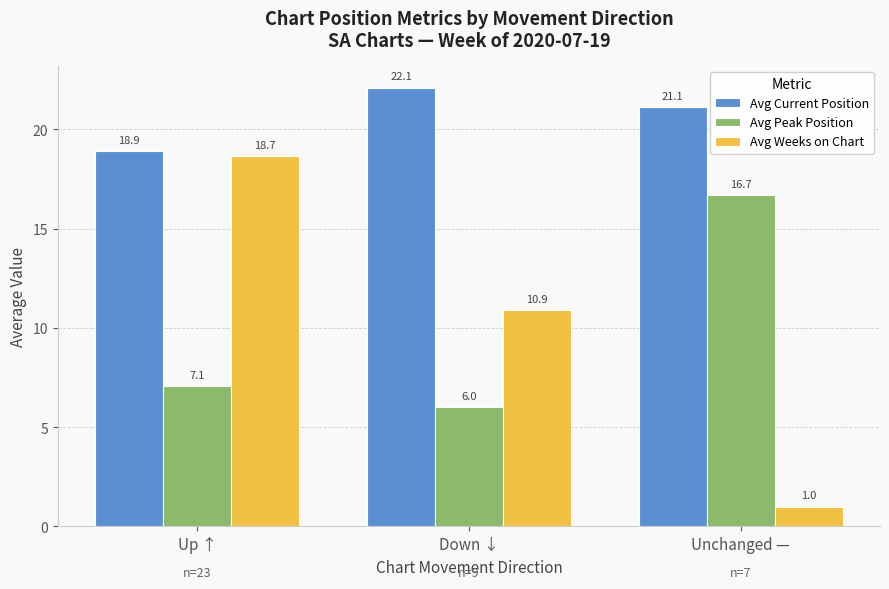

What is the total value across all series at Down ↓?

39.0